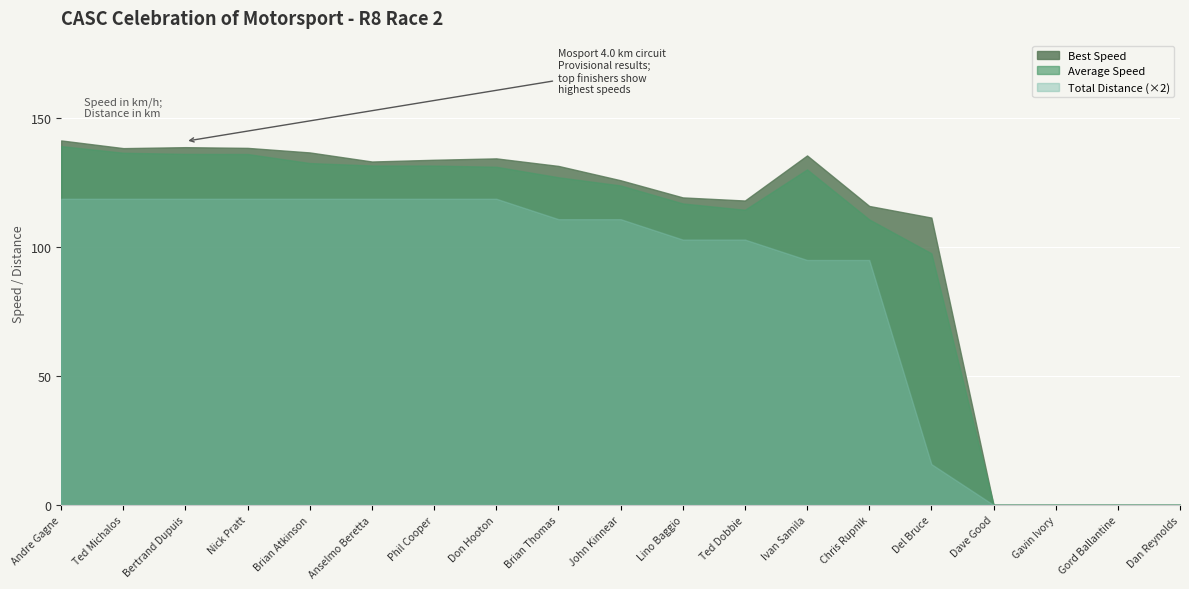

The Best Lap series shows 0 at Dan Reynolds. True or false?

True